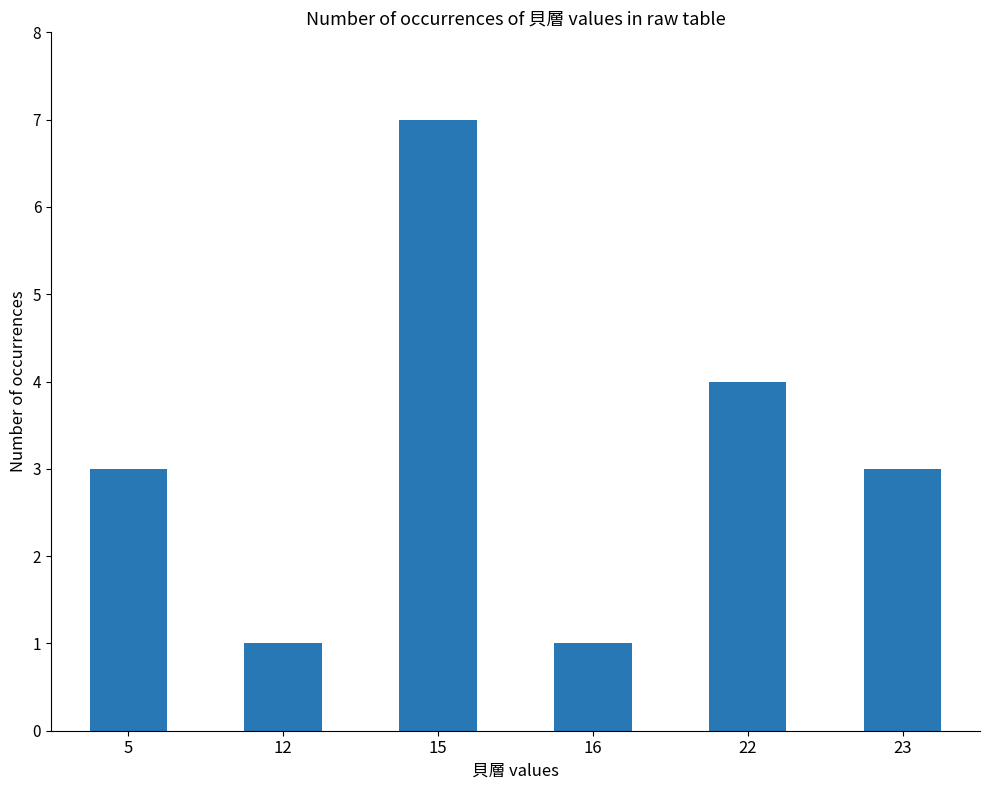

What is the sum of all values?

19